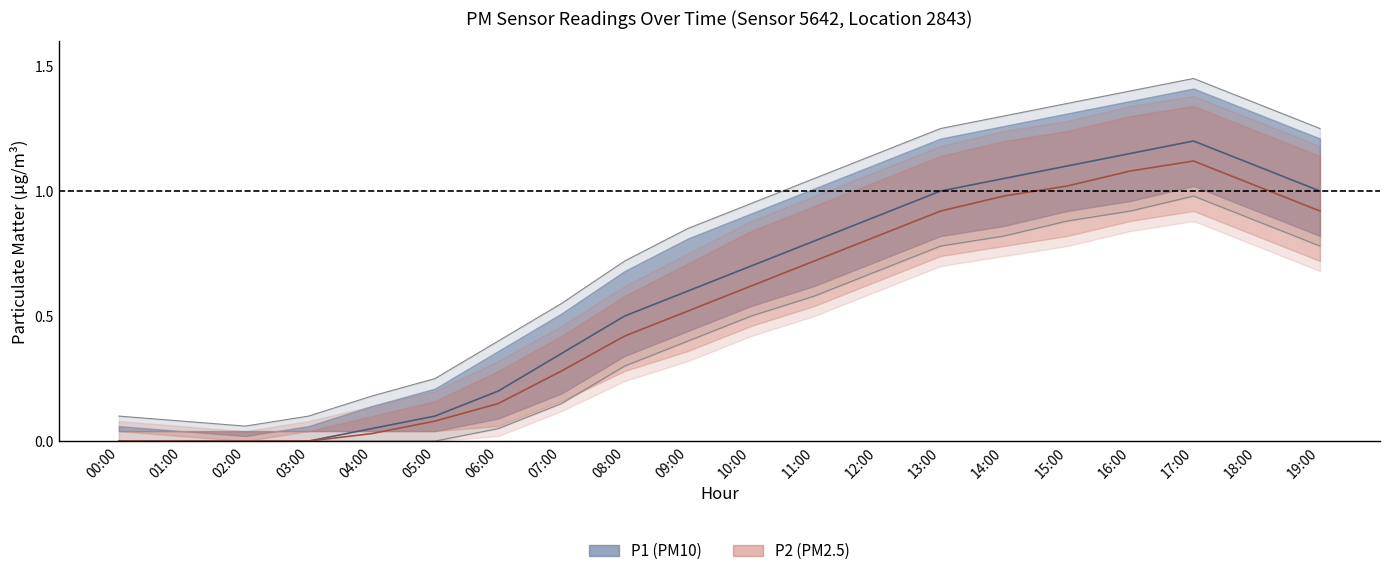

Is the value of P2_mid at 16:00 greater than the value of P1_mid at 13:00?

Yes